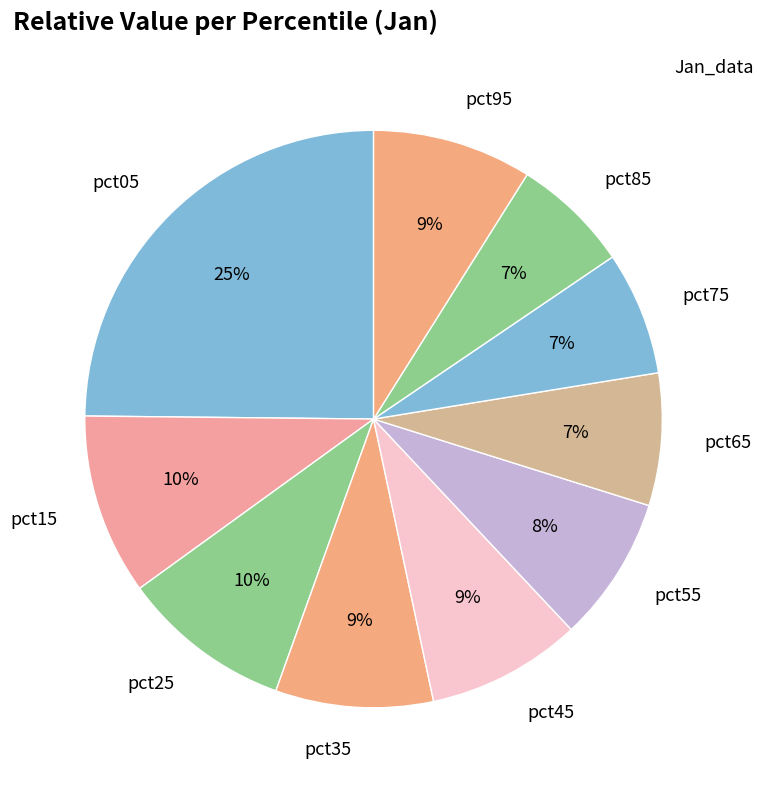

How many segments does this pie chart have?

10